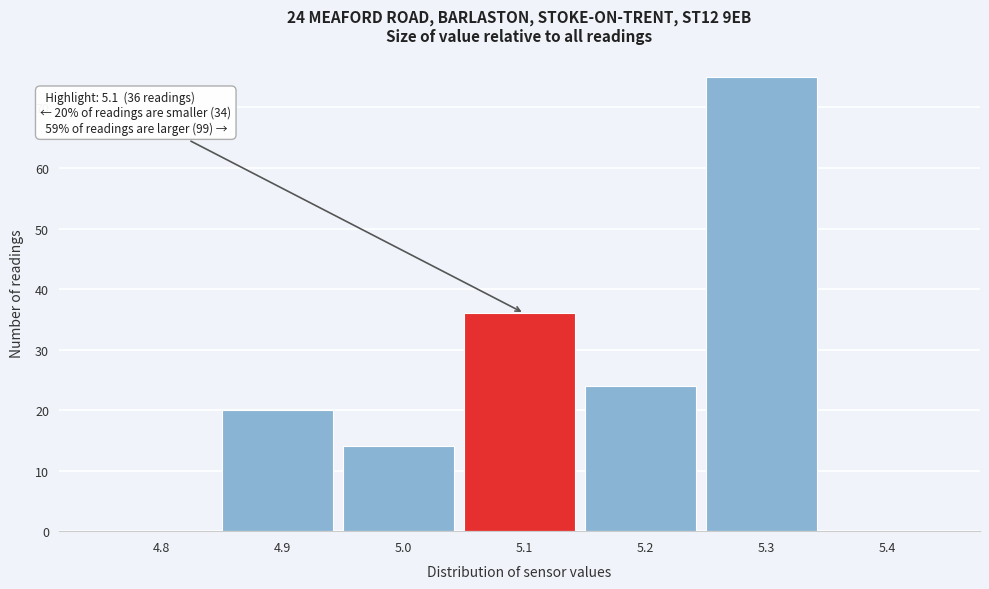

Reading right to left, list all the values displayed in this chart.

5.4=0	5.3=75	5.2=24	5.1=36	5.0=14	4.9=20	4.8=0